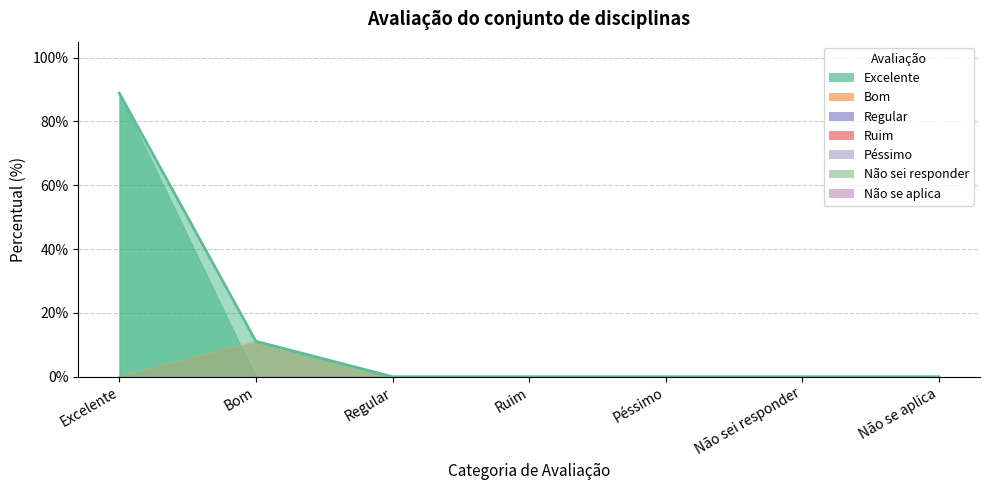

True or false: there are more than 1 points higher than both neighbors.

False